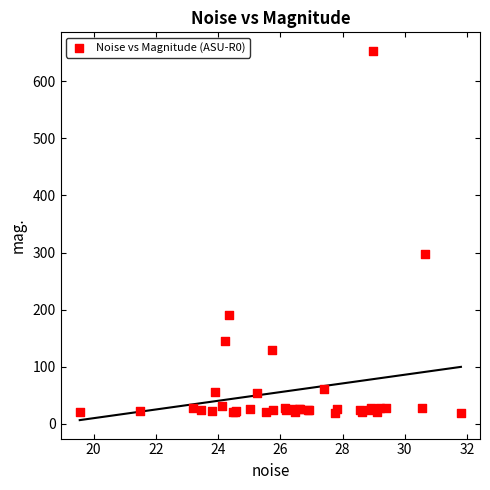

What Y value in the scatter plot is closest to 336?

296.9